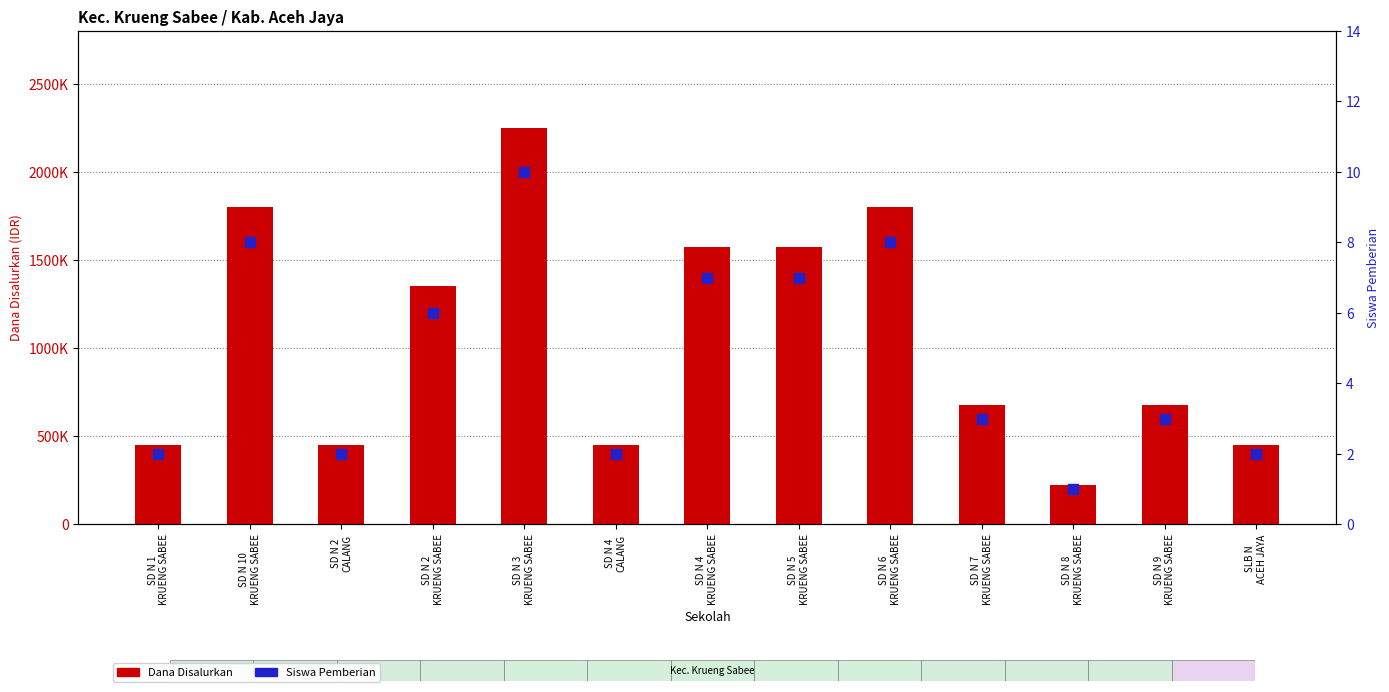

Which series has the largest total across all categories?

Dana Disalurkan